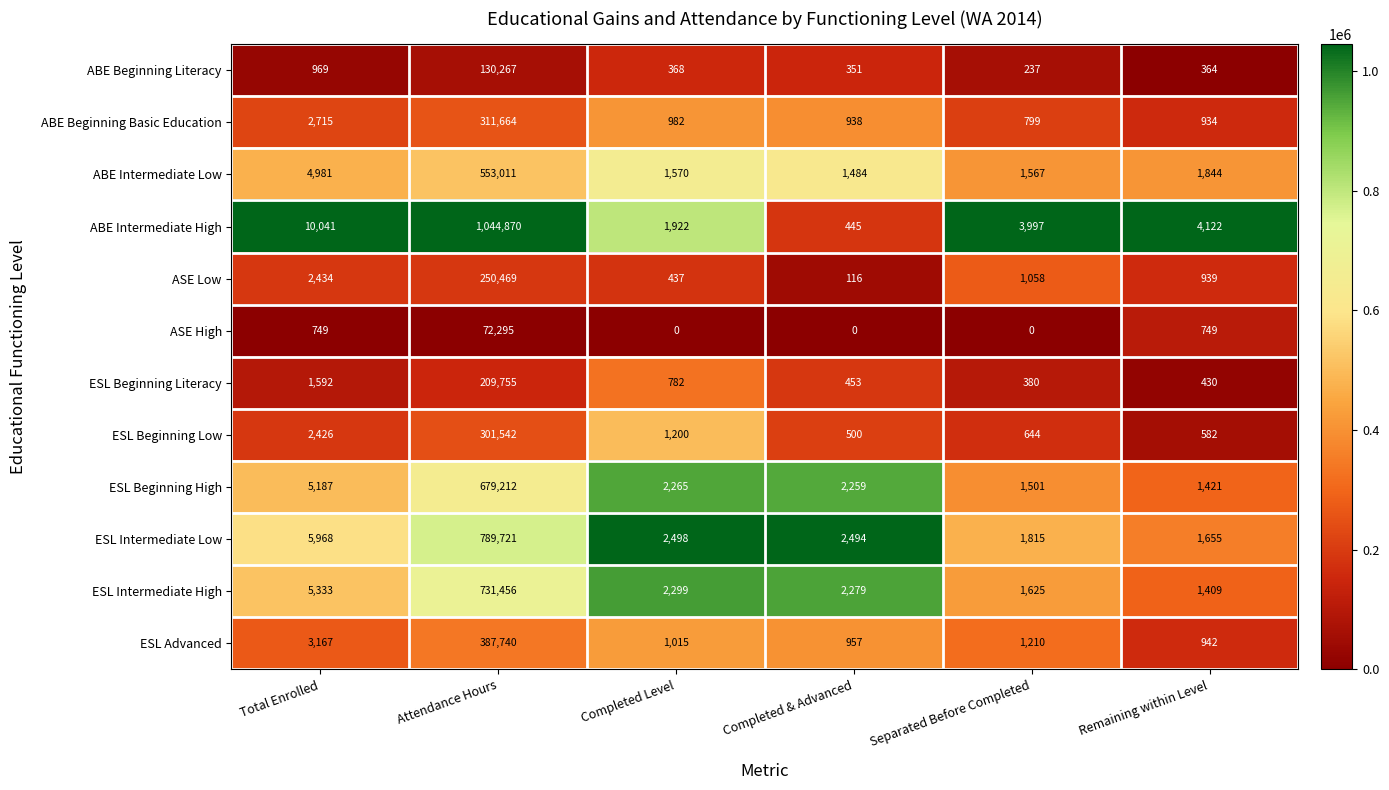

At which category is the sum across all series the highest?

Attendance Hours